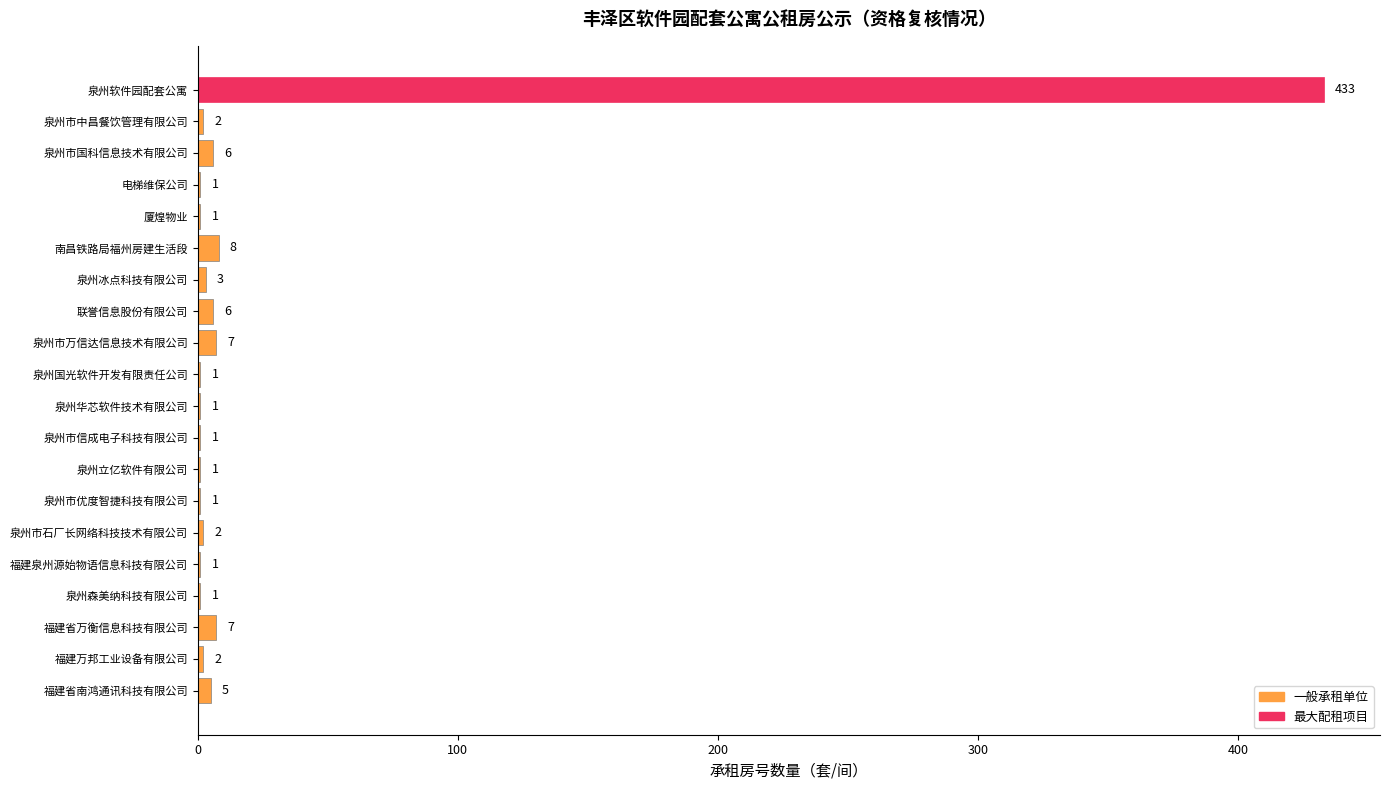

What is the maximum value shown in the chart?

433